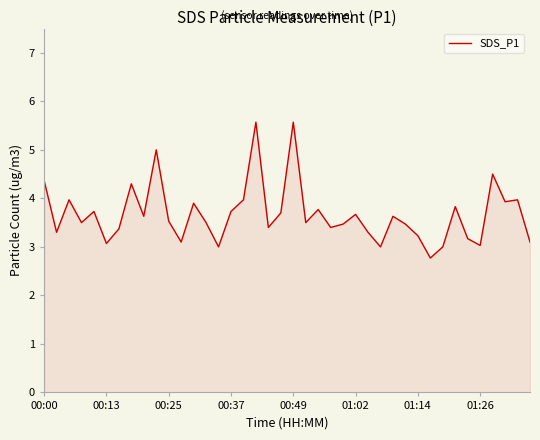

What is the smallest value displayed?

2.8